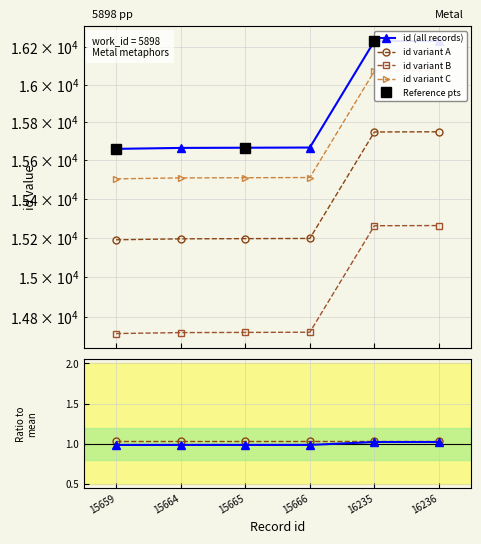

Where does the data first go above 15666?

16235